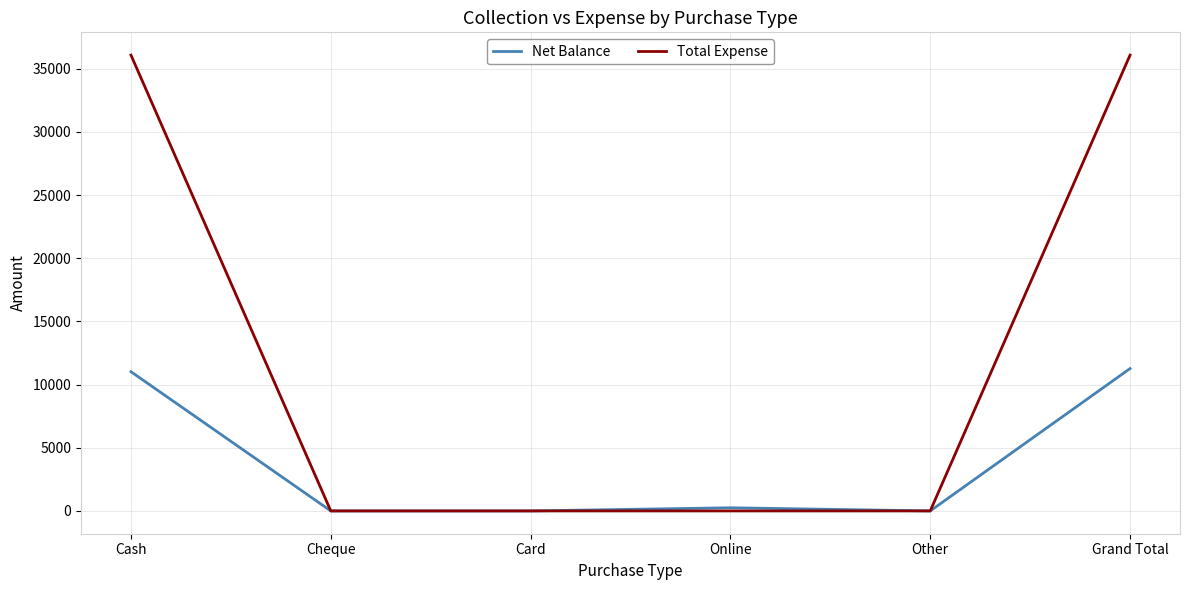

Reading right to left, transcribe all the data shown in this chart.

Net Balance: 11270	0	250	0	0	11020
Total Expense: 36080	0	0	0	0	36080